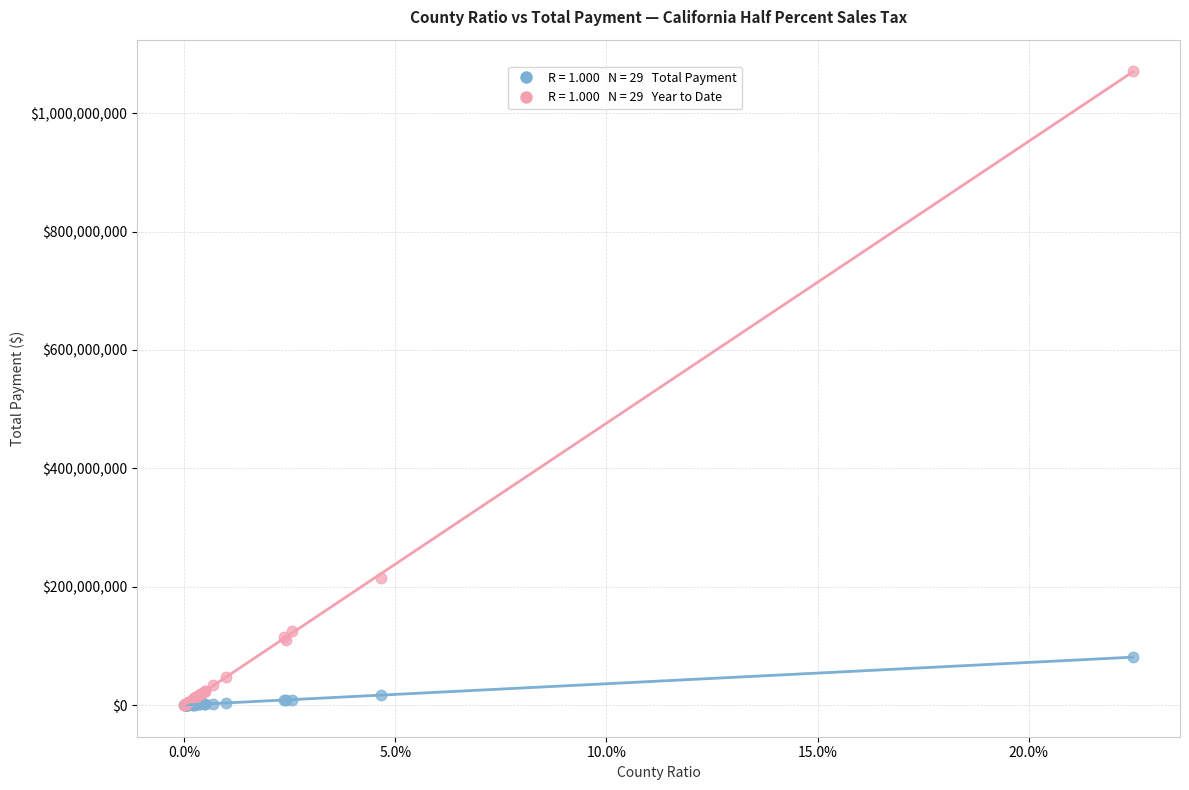

Across all series, what Y value is closest to 535474840?

215467455.0